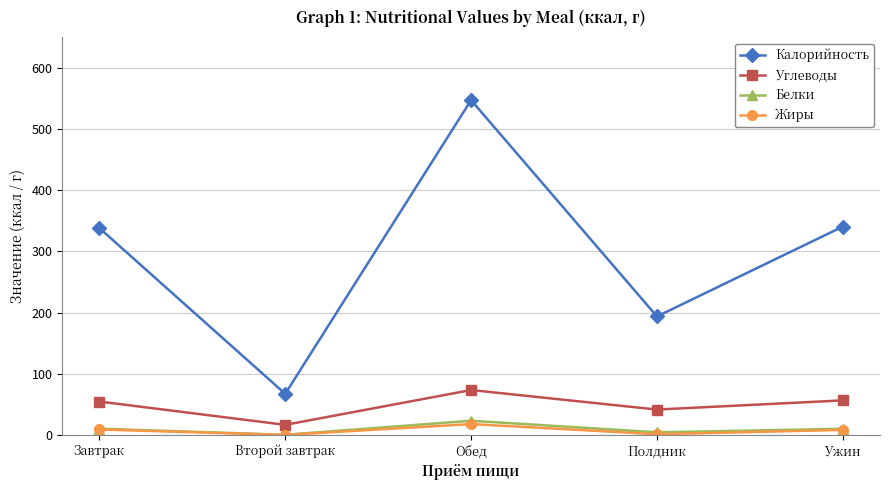

Which series has the largest range (max minus min)?

Калорийность